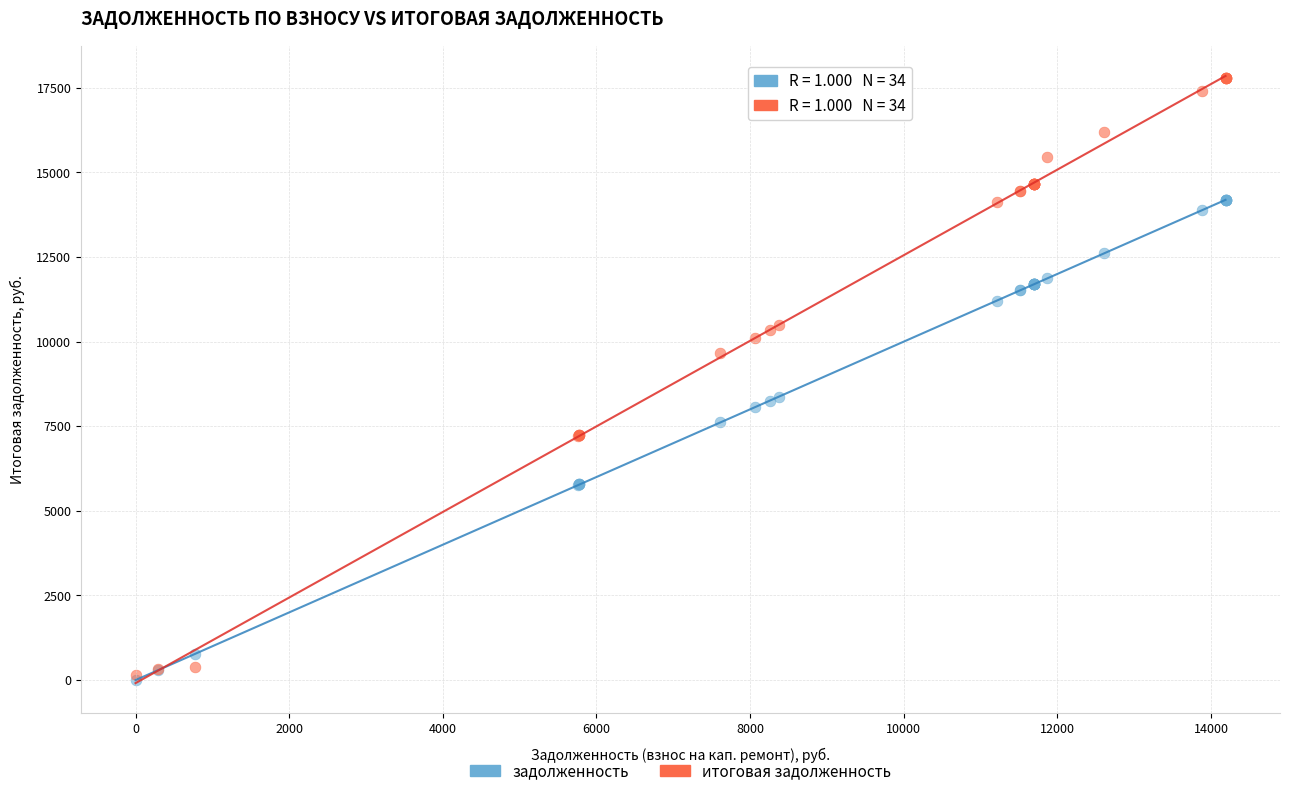

Which series has the largest Y range (max minus min)?

итоговая задолженность